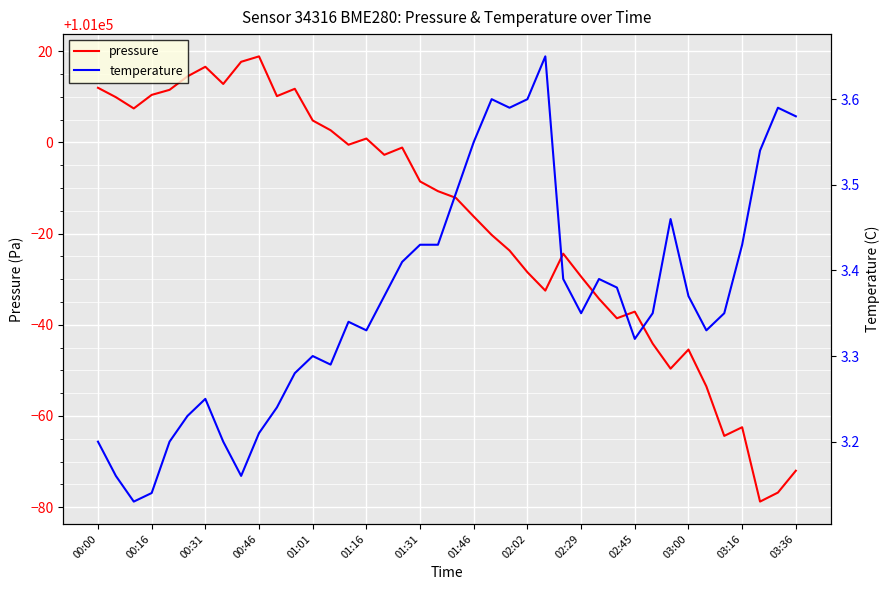

Which series has the largest total across all categories?

pressure